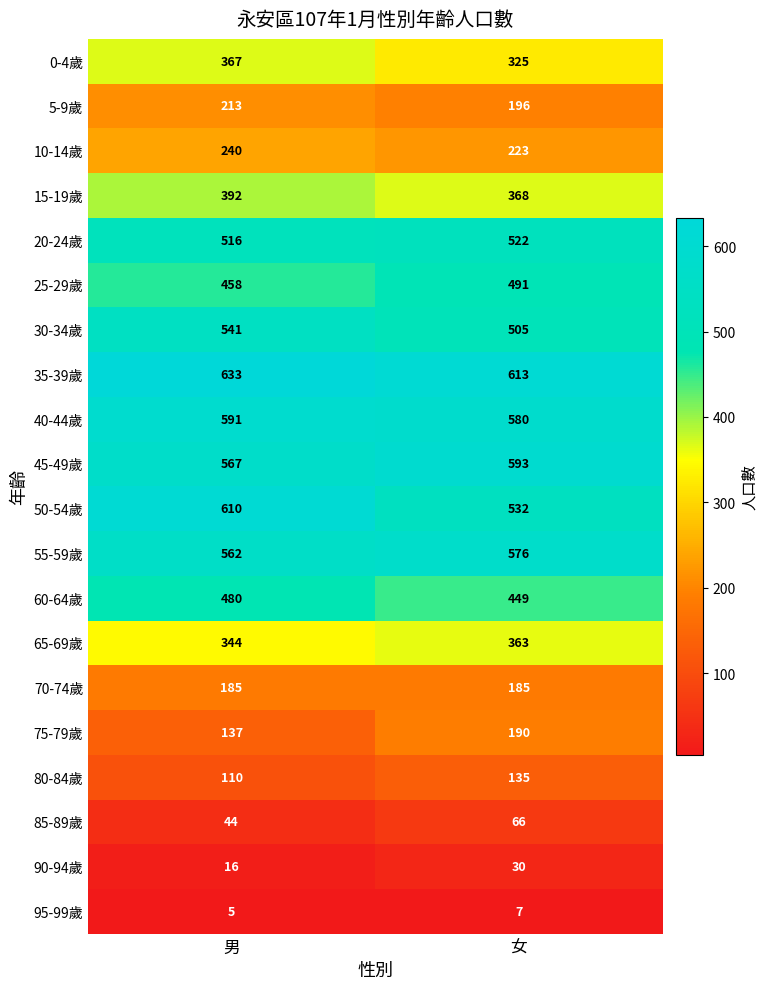

The 55-59歲 series shows 848 at 男. True or false?

False